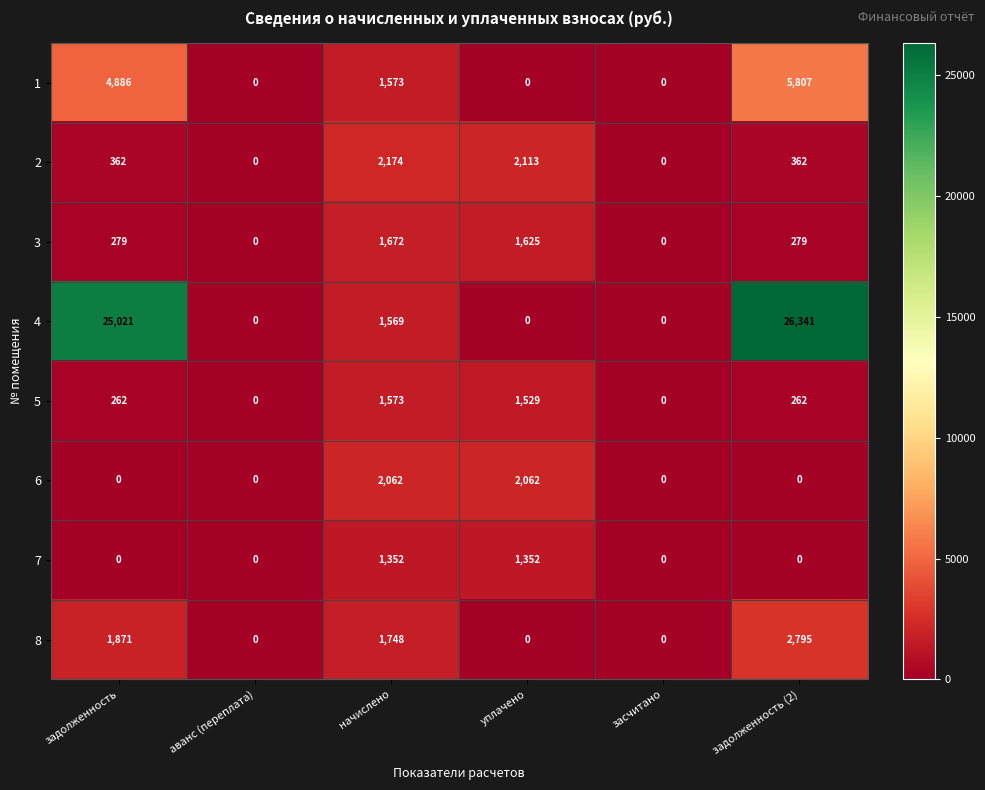

True or false: 3 has a value of 2519 at начислено.

False